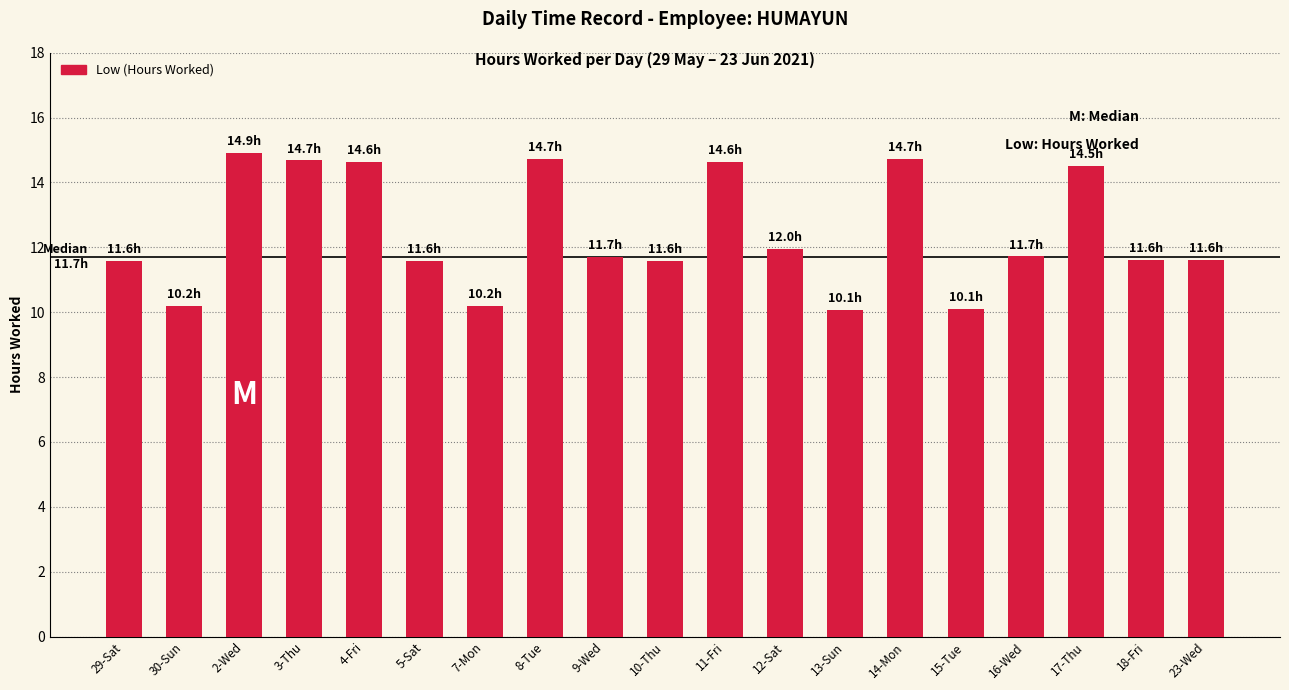

What is the label of the 11th bar from the right?

9-Wed